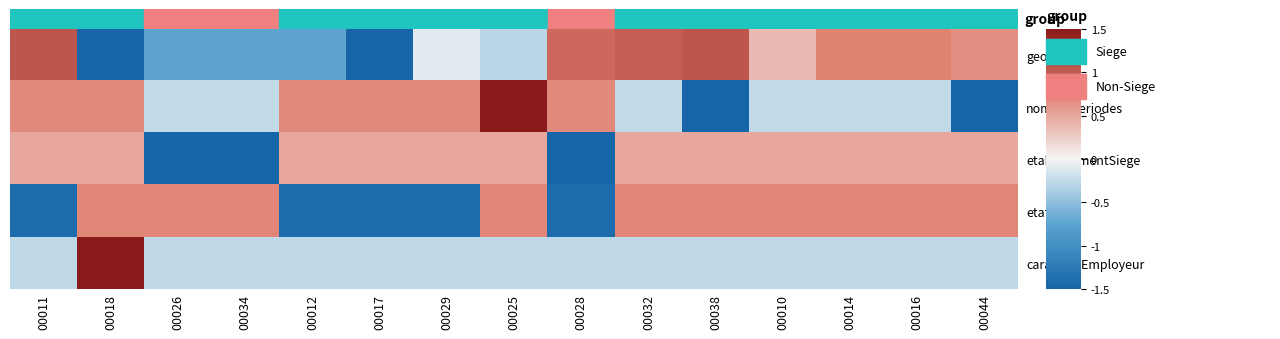

Reading left to right, extract all data points from this chart.

geo_score: 00011=1.1	00018=-1.5	00026=-0.7	00034=-0.7	00012=-0.7	00017=-1.5	00029=-0.1	00025=-0.3	00028=0.9	00032=1.0	00038=1.1	00010=0.4	00014=0.7	00016=0.7	00044=0.6
nombrePeriodes: 00011=0.7	00018=0.7	00026=-0.3	00034=-0.3	00012=0.7	00017=0.7	00029=0.7	00025=1.5	00028=0.7	00032=-0.3	00038=-1.5	00010=-0.3	00014=-0.3	00016=-0.3	00044=-1.5
etablissementSiege: 00011=0.5	00018=0.5	00026=-1.5	00034=-1.5	00012=0.5	00017=0.5	00029=0.5	00025=0.5	00028=-1.5	00032=0.5	00038=0.5	00010=0.5	00014=0.5	00016=0.5	00044=0.5
etatActif: 00011=-1.4	00018=0.7	00026=0.7	00034=0.7	00012=-1.4	00017=-1.4	00029=-1.4	00025=0.7	00028=-1.4	00032=0.7	00038=0.7	00010=0.7	00014=0.7	00016=0.7	00044=0.7
caractereEmployeur: 00011=-0.3	00018=1.5	00026=-0.3	00034=-0.3	00012=-0.3	00017=-0.3	00029=-0.3	00025=-0.3	00028=-0.3	00032=-0.3	00038=-0.3	00010=-0.3	00014=-0.3	00016=-0.3	00044=-0.3